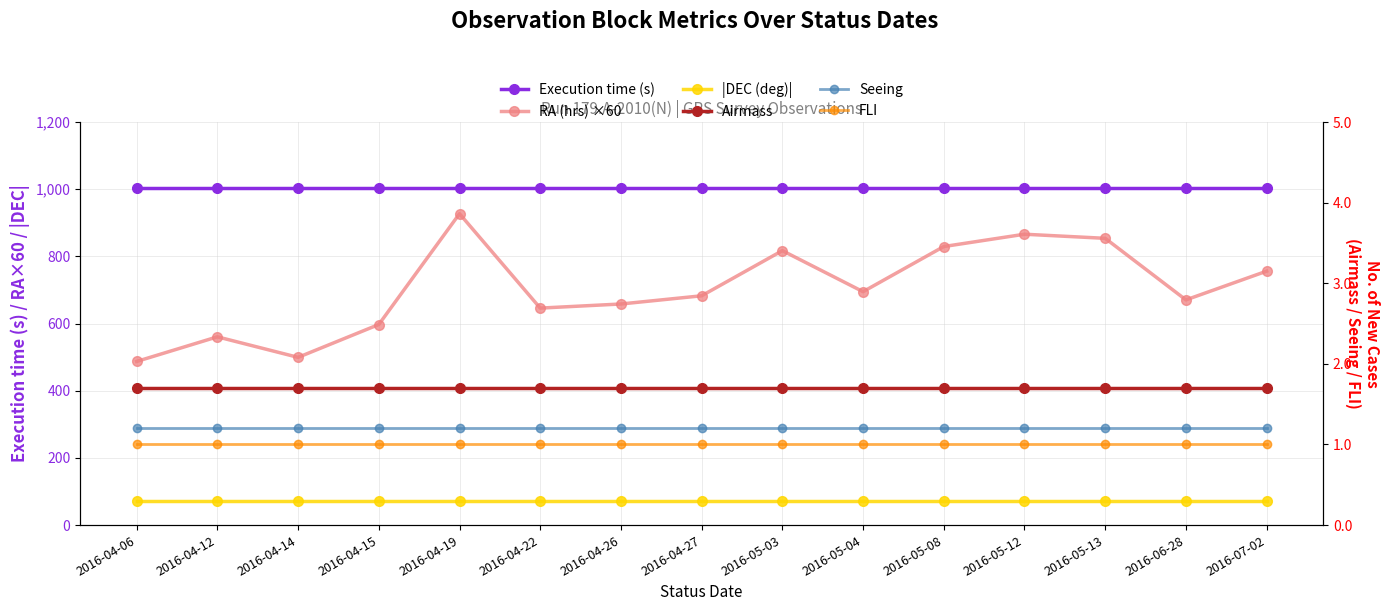

True or false: Airmass and Seeing cross at least once.

False